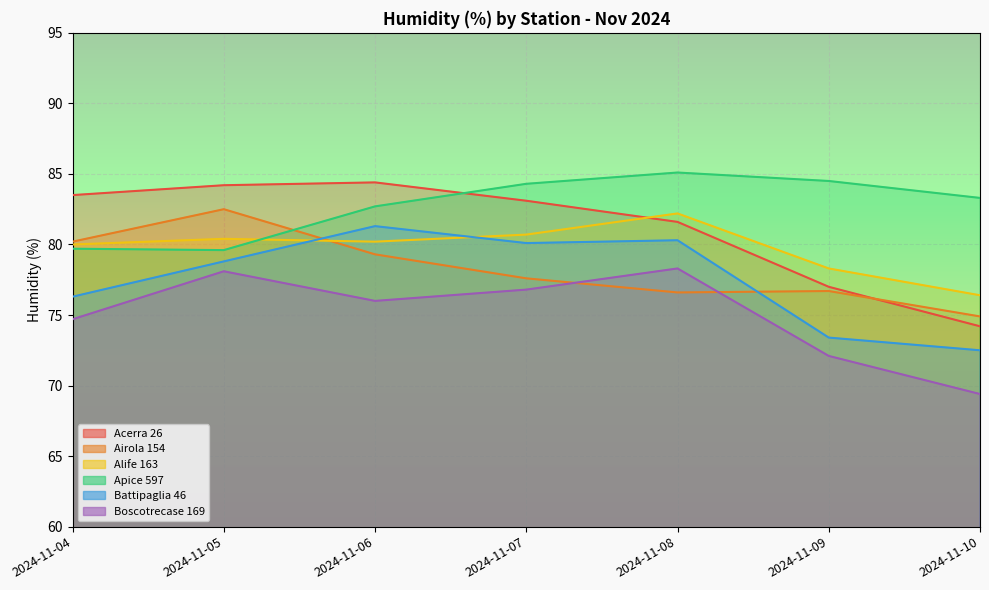

True or false: Boscotrecase 169 and Alife 163 intersect in this chart.

False